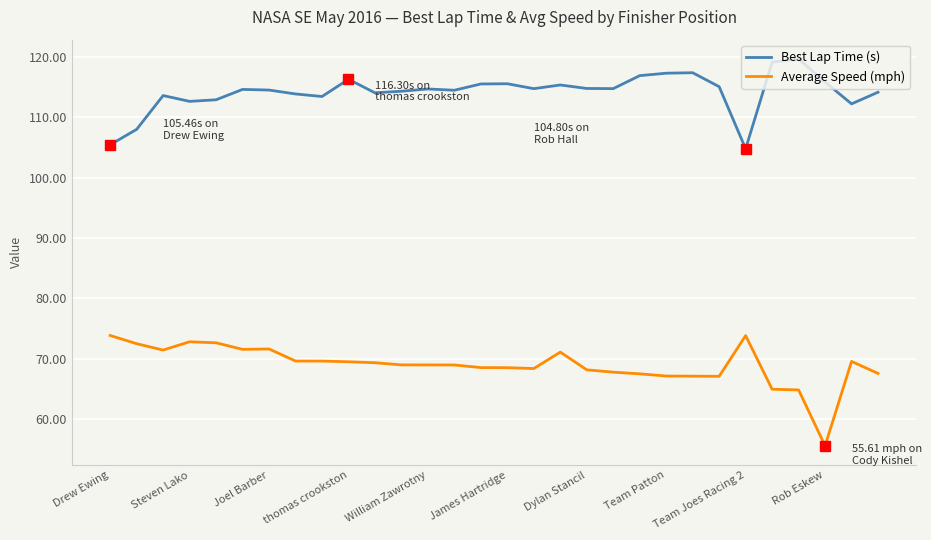

Which series has the largest range (max minus min)?

Average Speed (mph)